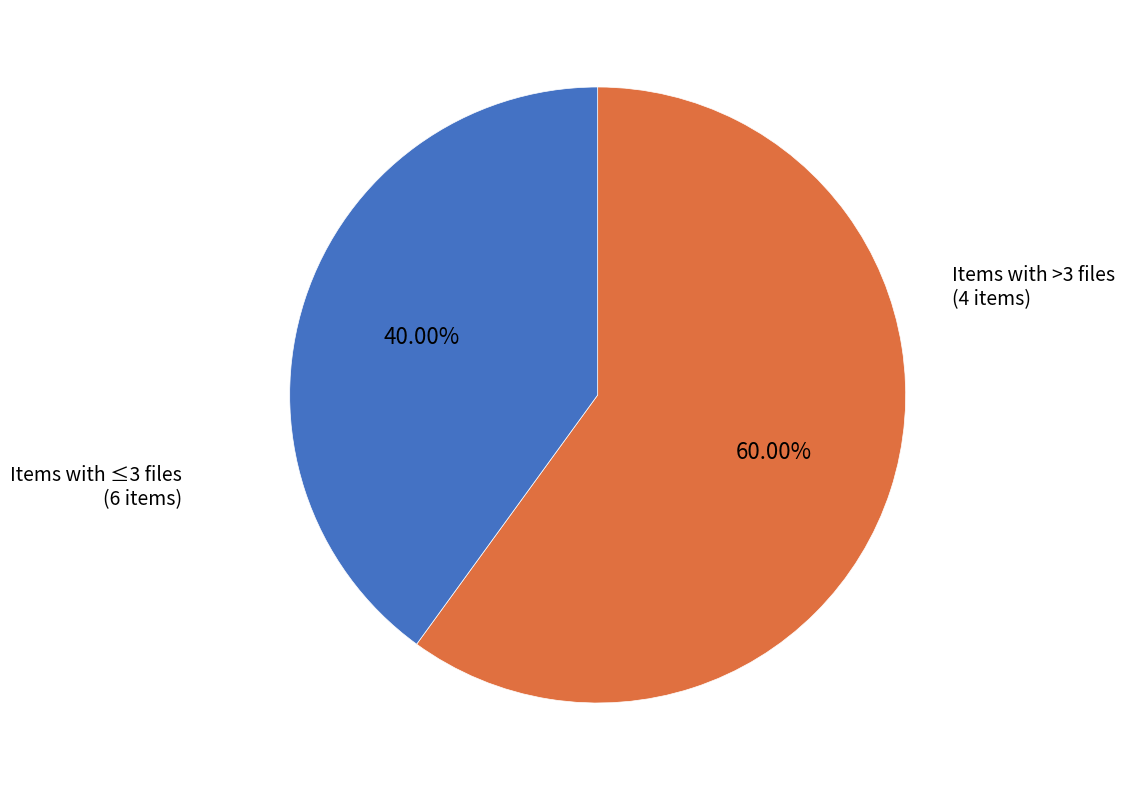

Is there any slice that represents more than half of the pie?

Yes